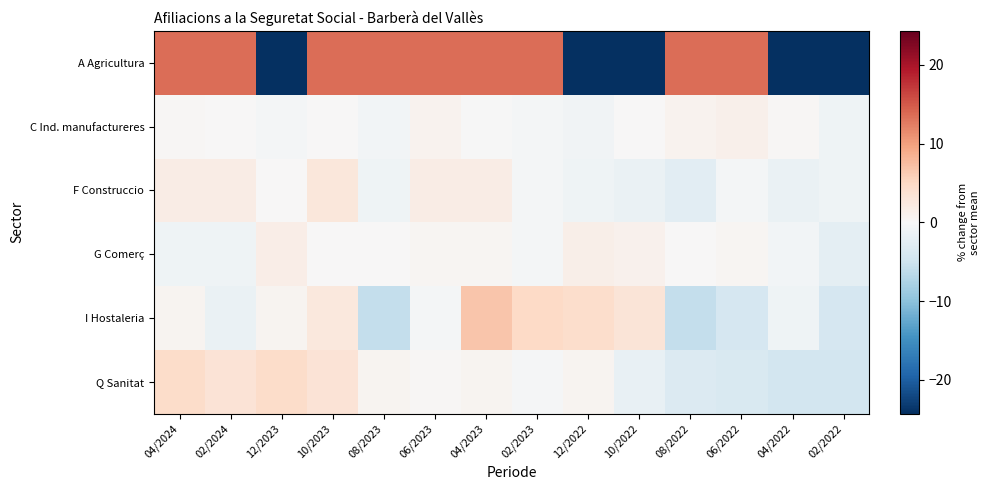

At 12/2022, list the series in order from smallest to largest.

A Agricultura, F Construccio, C Ind. manufactureres, Q Sanitat, G Comerç, I Hostaleria